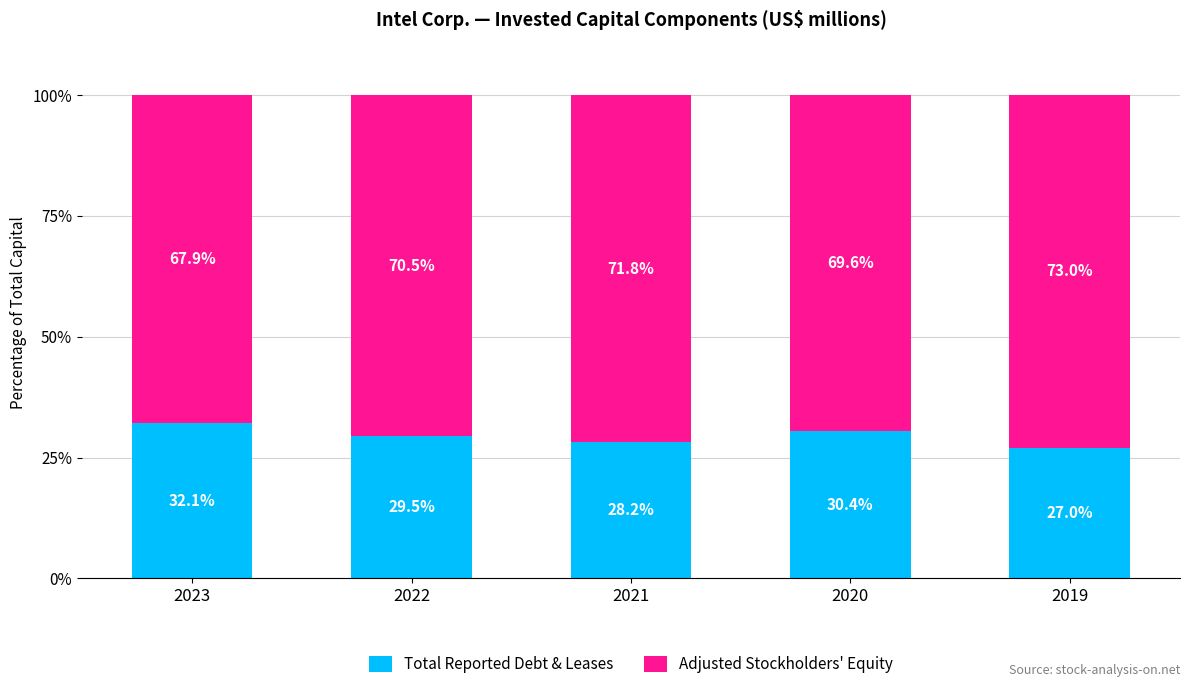

How many values in the Total Reported Debt & Leases series exceed 29?

3